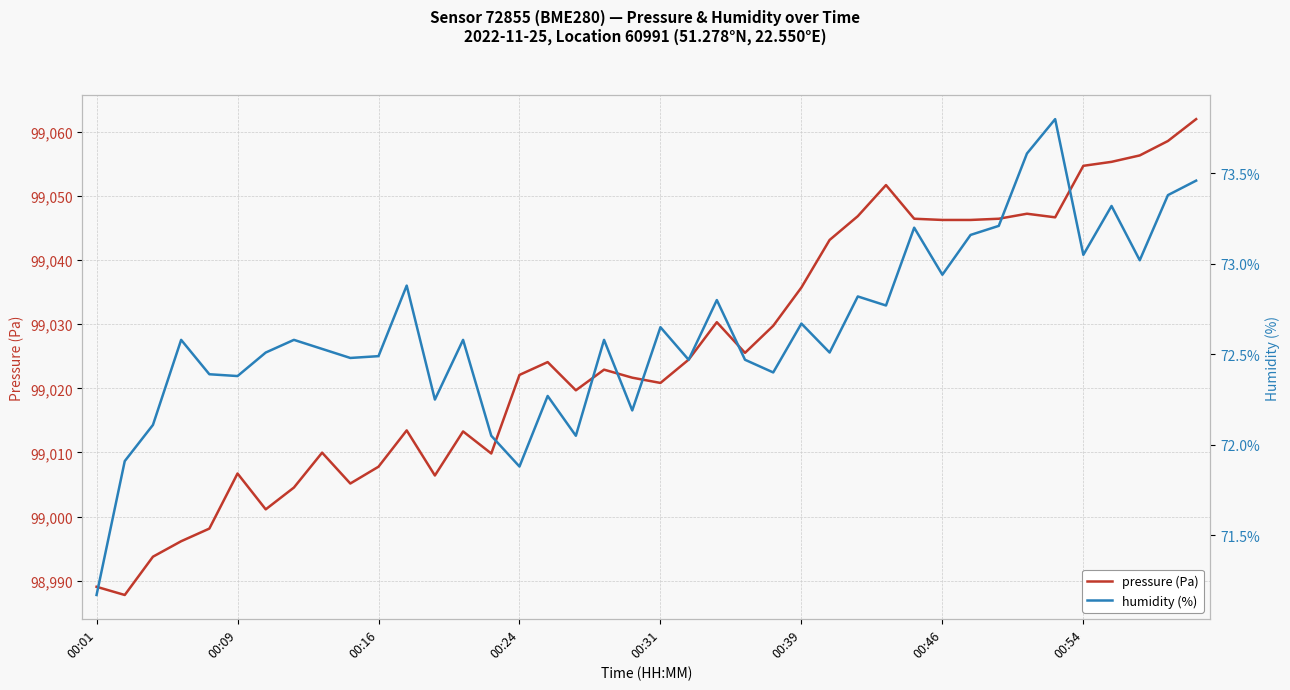

True or false: humidity (%) and pressure (Pa) cross at least once.

False